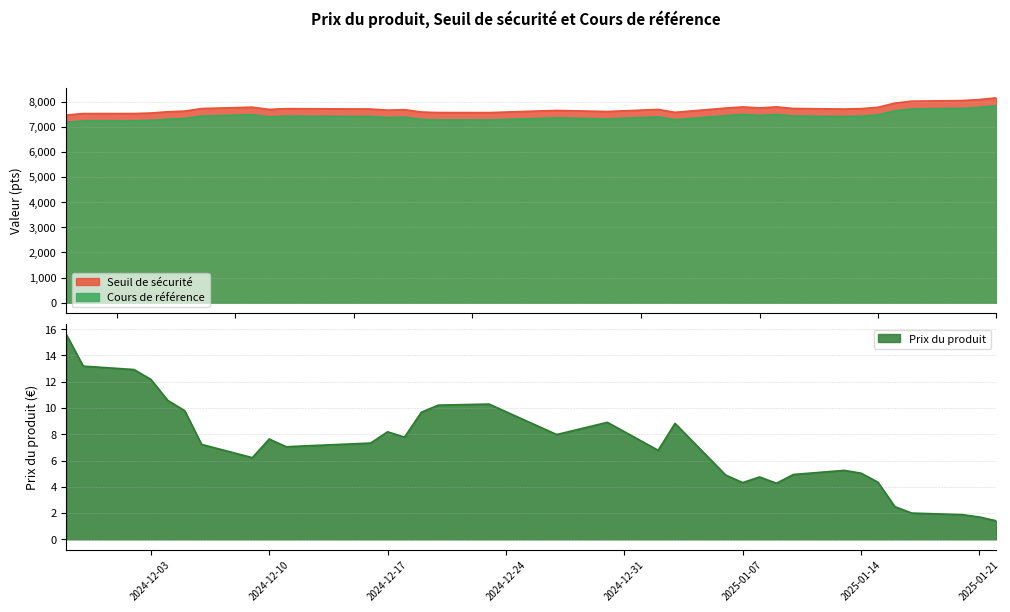

What is the value of the Seuil de sécurité point at the 32nd from the left?

8042.8